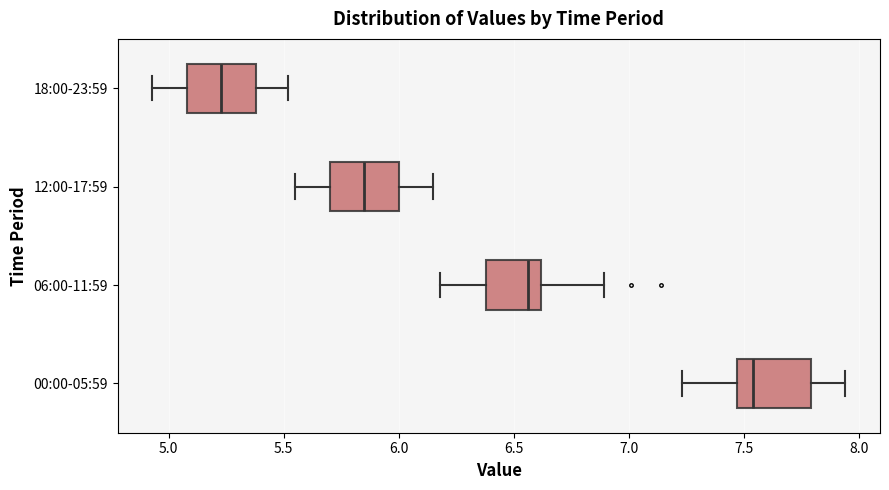

Reading bottom to top, read every box against the x-axis: the position of its median line, the range the box covers, and the ends of its whiskers. The values are not printed on the chart, so give them approximately, as read against the axis.

00:00-05:59: median 7.55, box 7.45 to 7.80, whiskers 7.25 to 7.95
06:00-11:59: median 6.55, box 6.40 to 6.60, whiskers 6.20 to 6.90
12:00-17:59: median 5.85, box 5.70 to 6.00, whiskers 5.55 to 6.15
18:00-23:59: median 5.25, box 5.10 to 5.40, whiskers 4.95 to 5.50